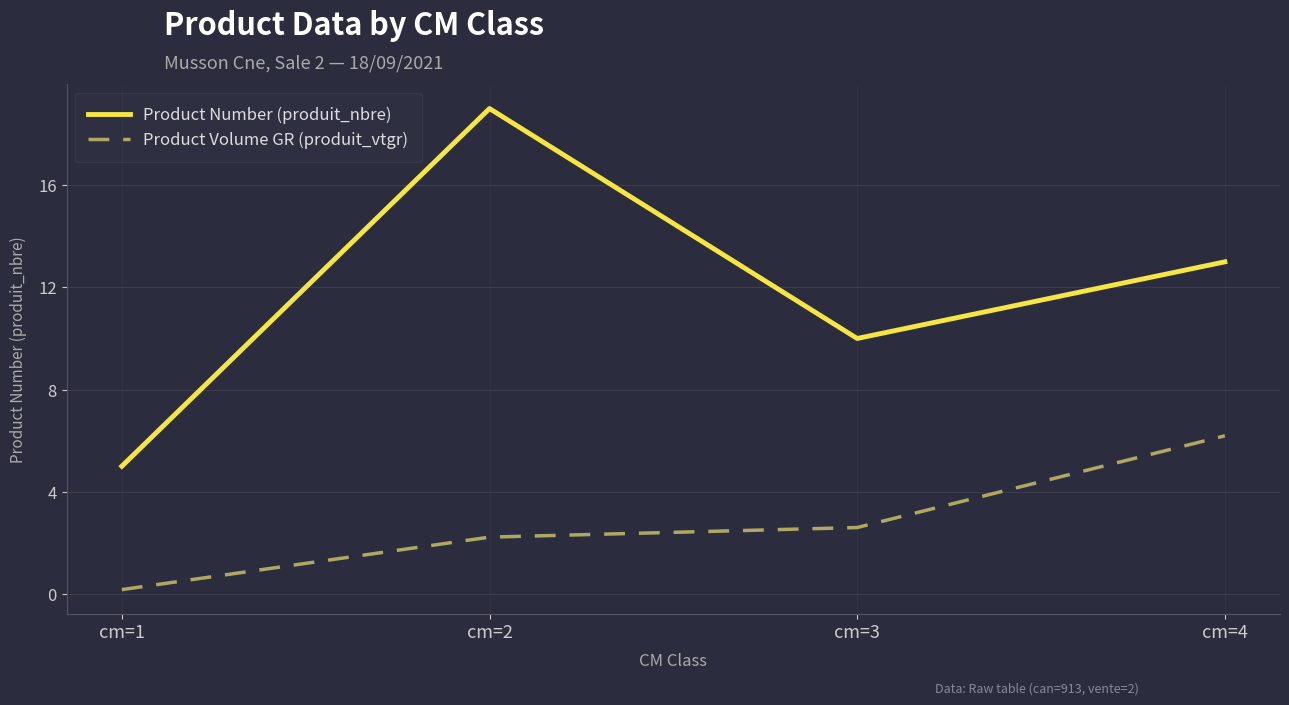

Reading left to right, what are all the values shown in this chart?

Product Number (produit_nbre): 5.0	19.0	10.0	13.0
Product Volume GR (produit_vtgr): 0.2	2.2	2.6	6.2